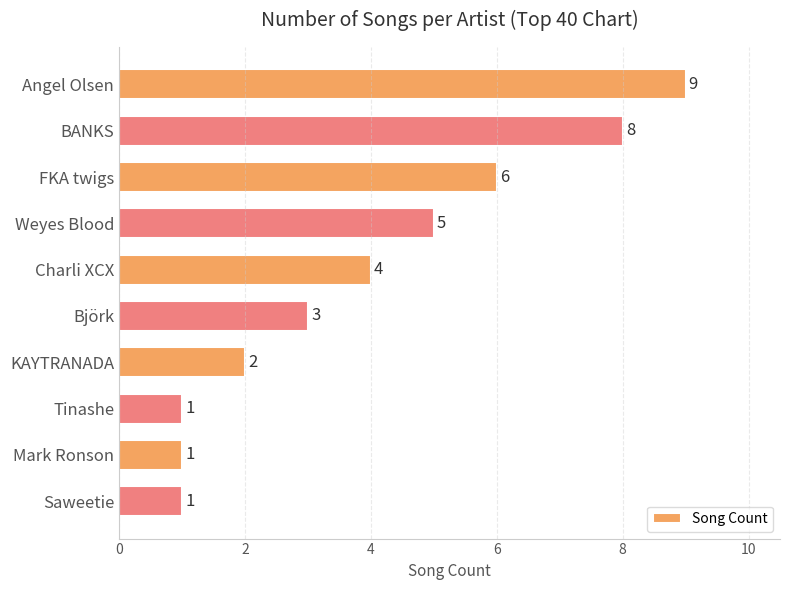

What is the greatest value displayed?

9